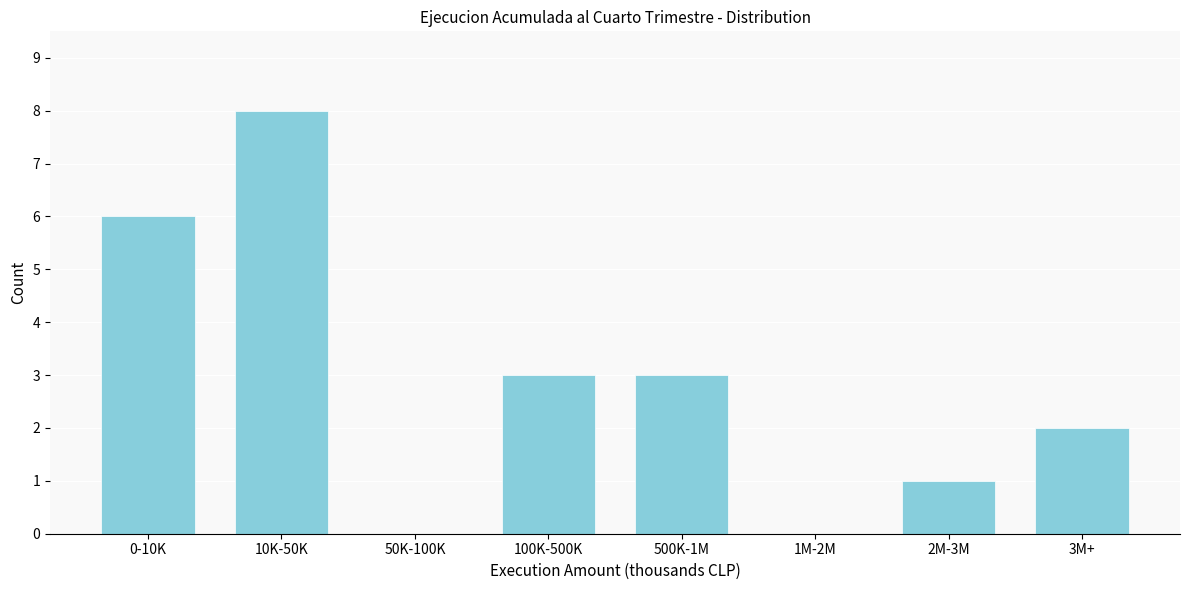

Reading right to left, extract all data points from this chart.

3M+=2	2M-3M=1	1M-2M=0	500K-1M=3	100K-500K=3	50K-100K=0	10K-50K=8	0-10K=6